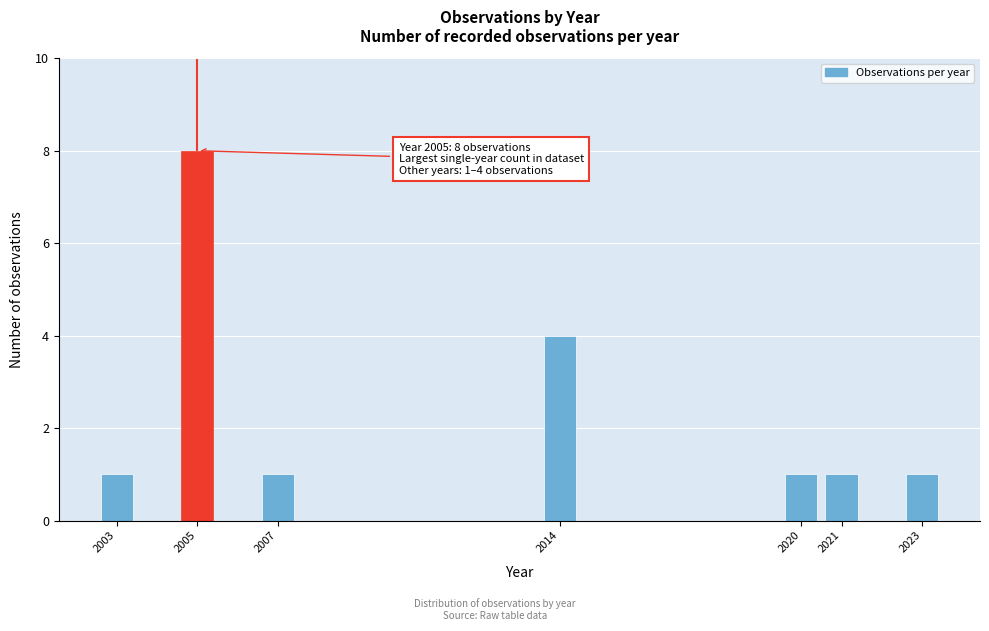

Reading left to right, what are all the values shown in this chart?

2003=1	2005=8	2007=1	2014=4	2020=1	2021=1	2023=1